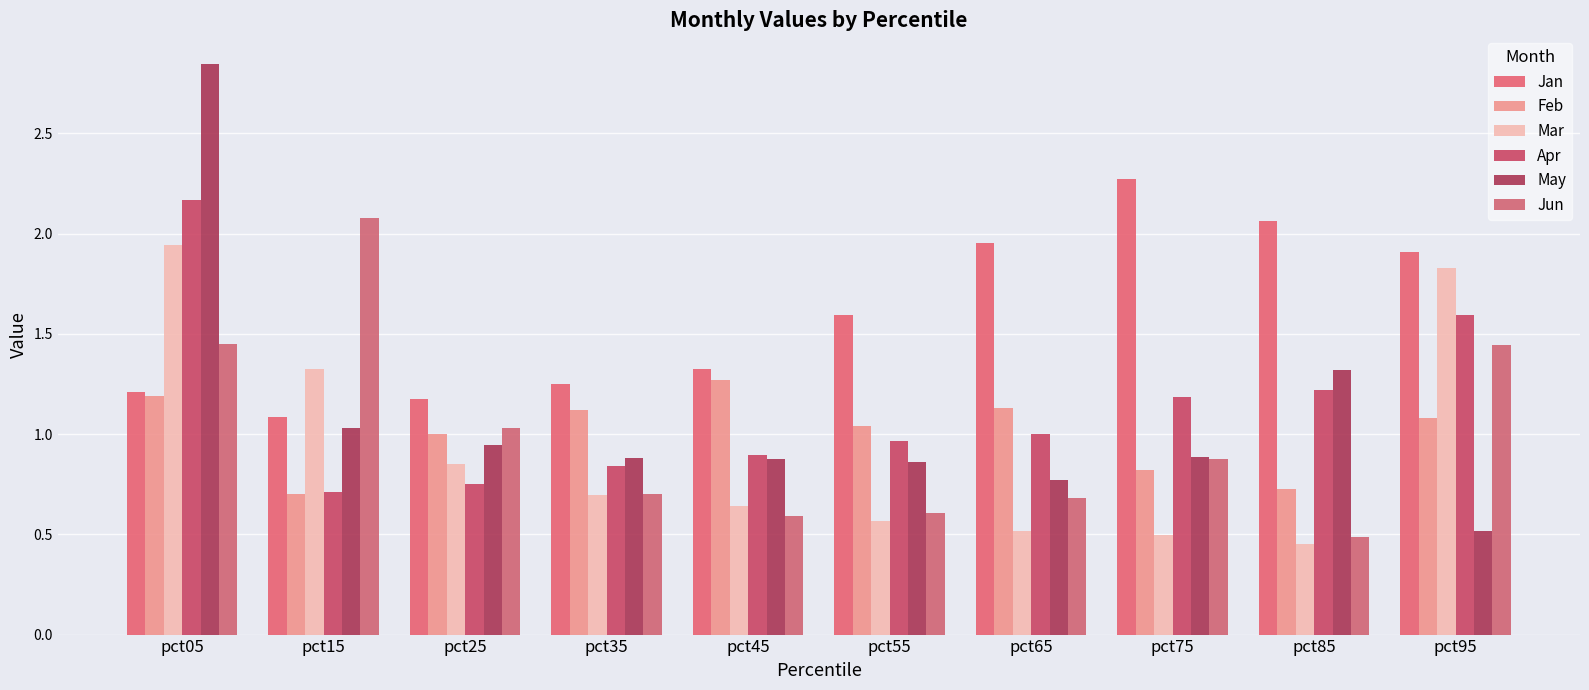

What is the average value of the Apr series?

1.1